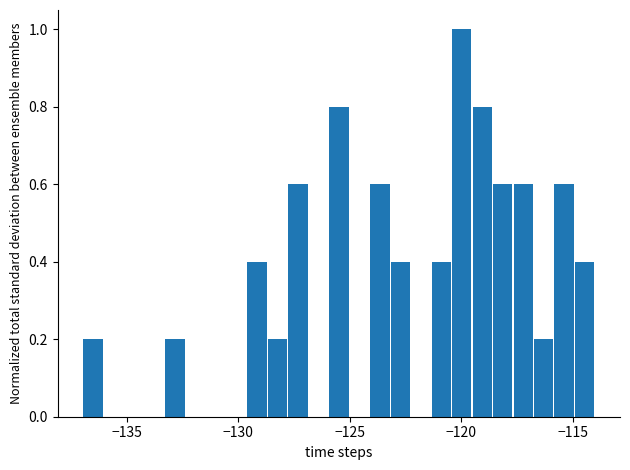

Read against the x-axis, roughly where is the centre of the tallest bar?

-120.0